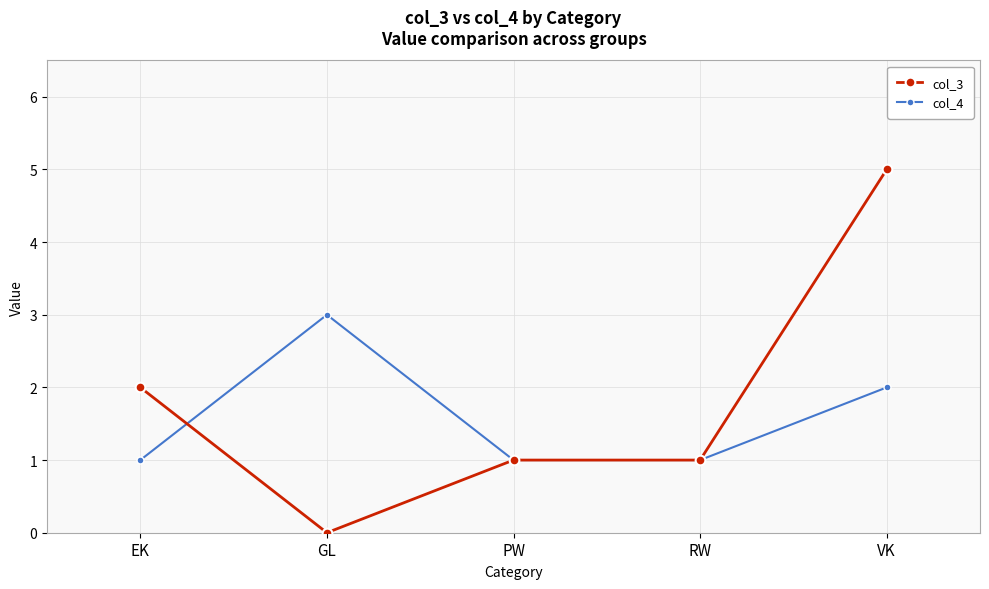

At how many categories does at least one series exceed 4?

1